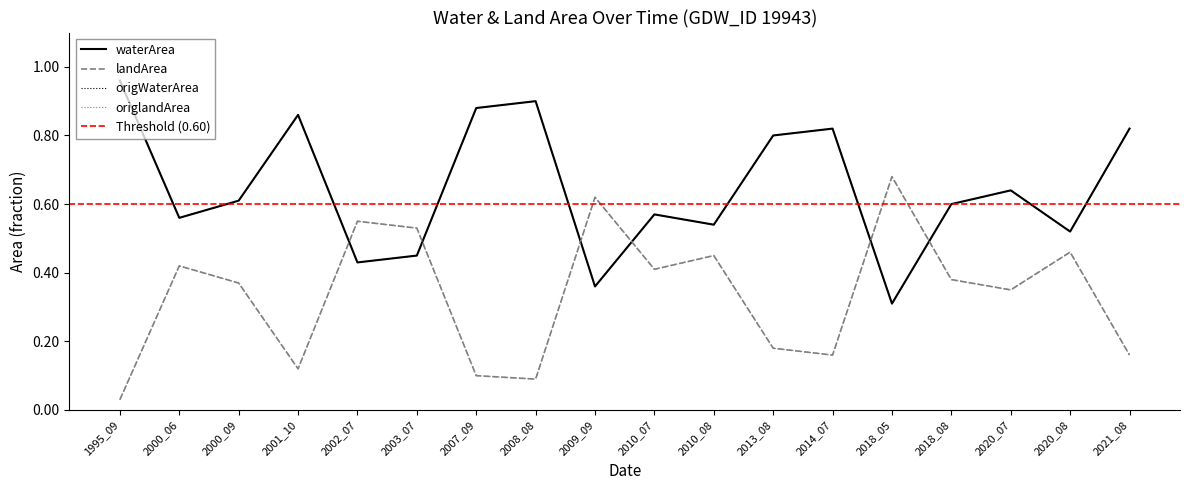

What is the difference between the second highest and second lowest values in the origlandArea series?

0.5